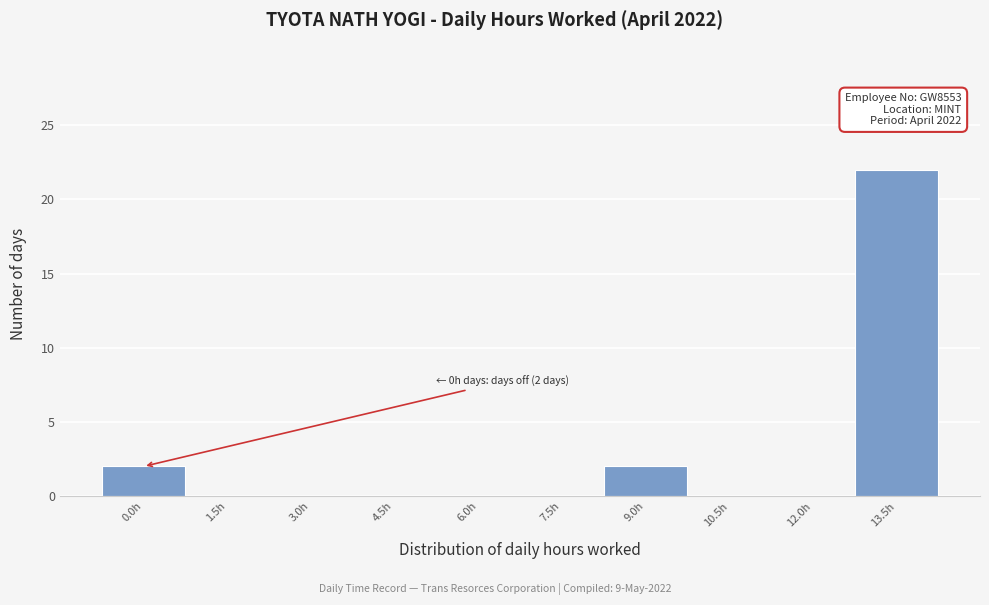

Reading right to left, list all the values displayed in this chart.

13.5h=22	12.0h=0	10.5h=0	9.0h=2	7.5h=0	6.0h=0	4.5h=0	3.0h=0	1.5h=0	0.0h=2